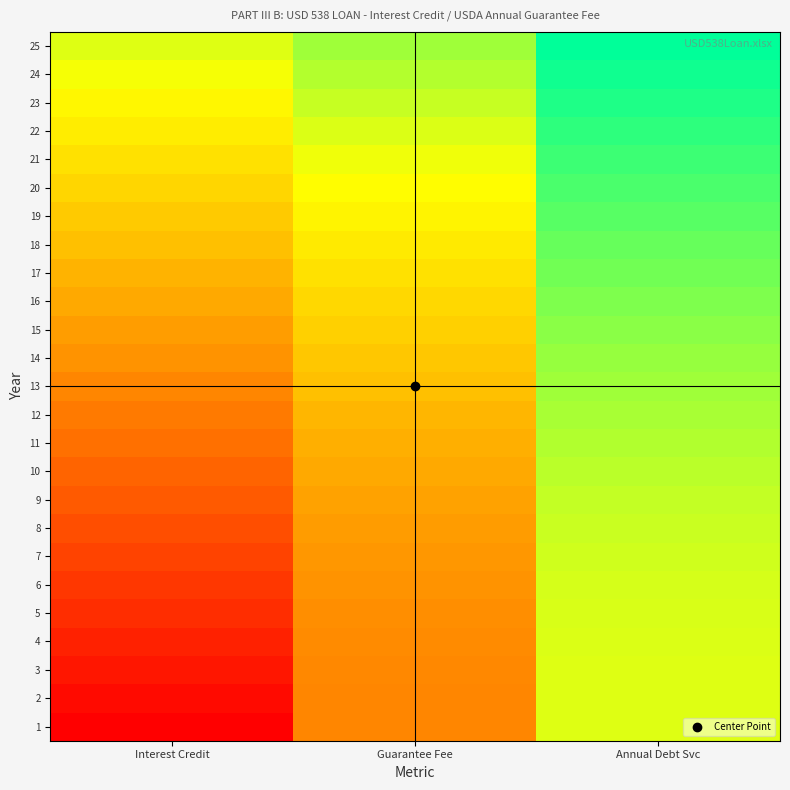

Reading right to left, transcribe all the data shown in this chart.

1: Annual Debt Svc=1.0	Guarantee Fee=0.5	Interest Credit=0.0
2: Annual Debt Svc=1.0	Guarantee Fee=0.5	Interest Credit=0.0
3: Annual Debt Svc=1.0	Guarantee Fee=0.5	Interest Credit=0.1
4: Annual Debt Svc=1.0	Guarantee Fee=0.5	Interest Credit=0.1
5: Annual Debt Svc=1.0	Guarantee Fee=0.5	Interest Credit=0.2
6: Annual Debt Svc=1.0	Guarantee Fee=0.5	Interest Credit=0.2
7: Annual Debt Svc=1.0	Guarantee Fee=0.6	Interest Credit=0.2
8: Annual Debt Svc=1.0	Guarantee Fee=0.6	Interest Credit=0.3
9: Annual Debt Svc=1.1	Guarantee Fee=0.6	Interest Credit=0.3
10: Annual Debt Svc=1.1	Guarantee Fee=0.6	Interest Credit=0.4
11: Annual Debt Svc=1.1	Guarantee Fee=0.7	Interest Credit=0.4
12: Annual Debt Svc=1.1	Guarantee Fee=0.7	Interest Credit=0.5
13: Annual Debt Svc=1.1	Guarantee Fee=0.7	Interest Credit=0.5
14: Annual Debt Svc=1.1	Guarantee Fee=0.7	Interest Credit=0.5
15: Annual Debt Svc=1.2	Guarantee Fee=0.8	Interest Credit=0.6
16: Annual Debt Svc=1.2	Guarantee Fee=0.8	Interest Credit=0.6
17: Annual Debt Svc=1.2	Guarantee Fee=0.8	Interest Credit=0.7
18: Annual Debt Svc=1.2	Guarantee Fee=0.9	Interest Credit=0.7
19: Annual Debt Svc=1.2	Guarantee Fee=0.9	Interest Credit=0.8
20: Annual Debt Svc=1.3	Guarantee Fee=0.9	Interest Credit=0.8
21: Annual Debt Svc=1.3	Guarantee Fee=1.0	Interest Credit=0.8
22: Annual Debt Svc=1.3	Guarantee Fee=1.0	Interest Credit=0.9
23: Annual Debt Svc=1.4	Guarantee Fee=1.0	Interest Credit=0.9
24: Annual Debt Svc=1.4	Guarantee Fee=1.1	Interest Credit=1.0
25: Annual Debt Svc=1.4	Guarantee Fee=1.1	Interest Credit=1.0